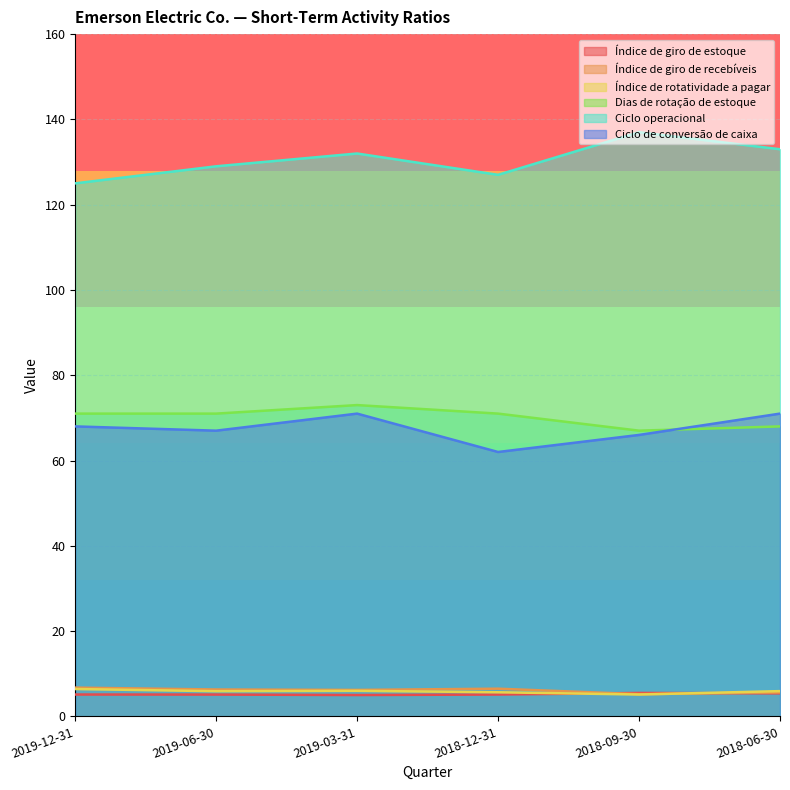

Where is Índice de giro de recebíveis nearest to the value 5?

2018-09-30